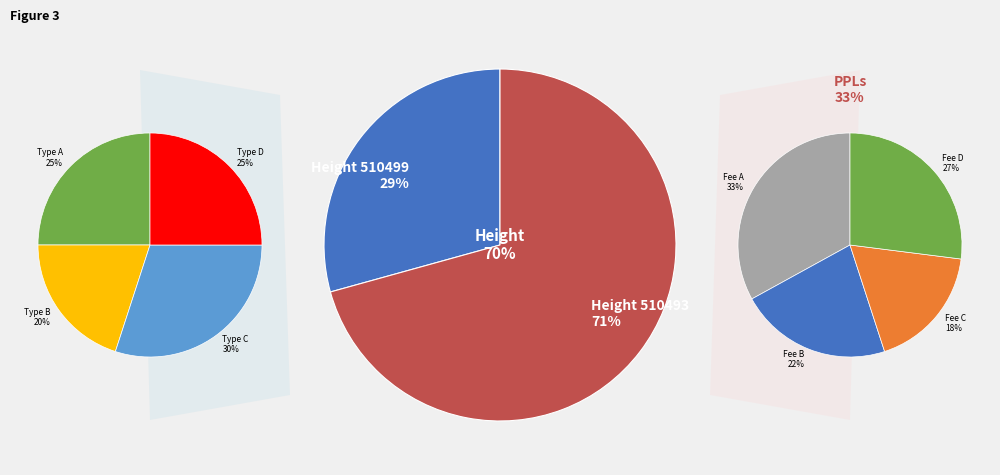

Does 510499 account for over 50% of the chart?

No